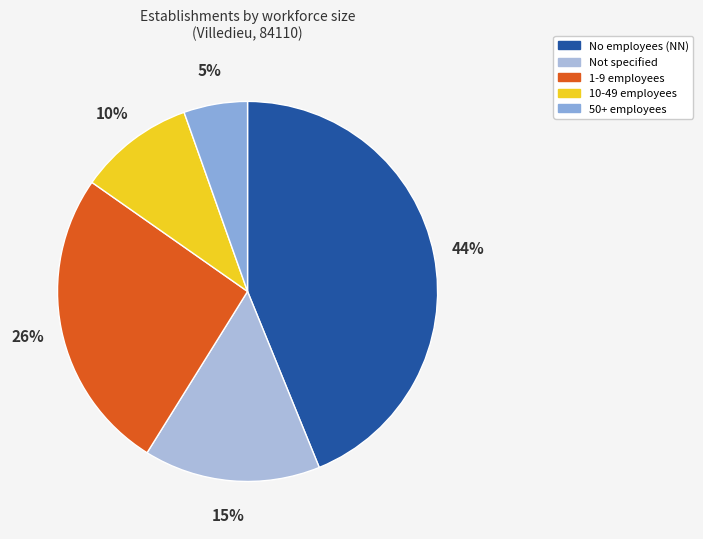

What is the smallest slice in the pie chart?

50+ employees